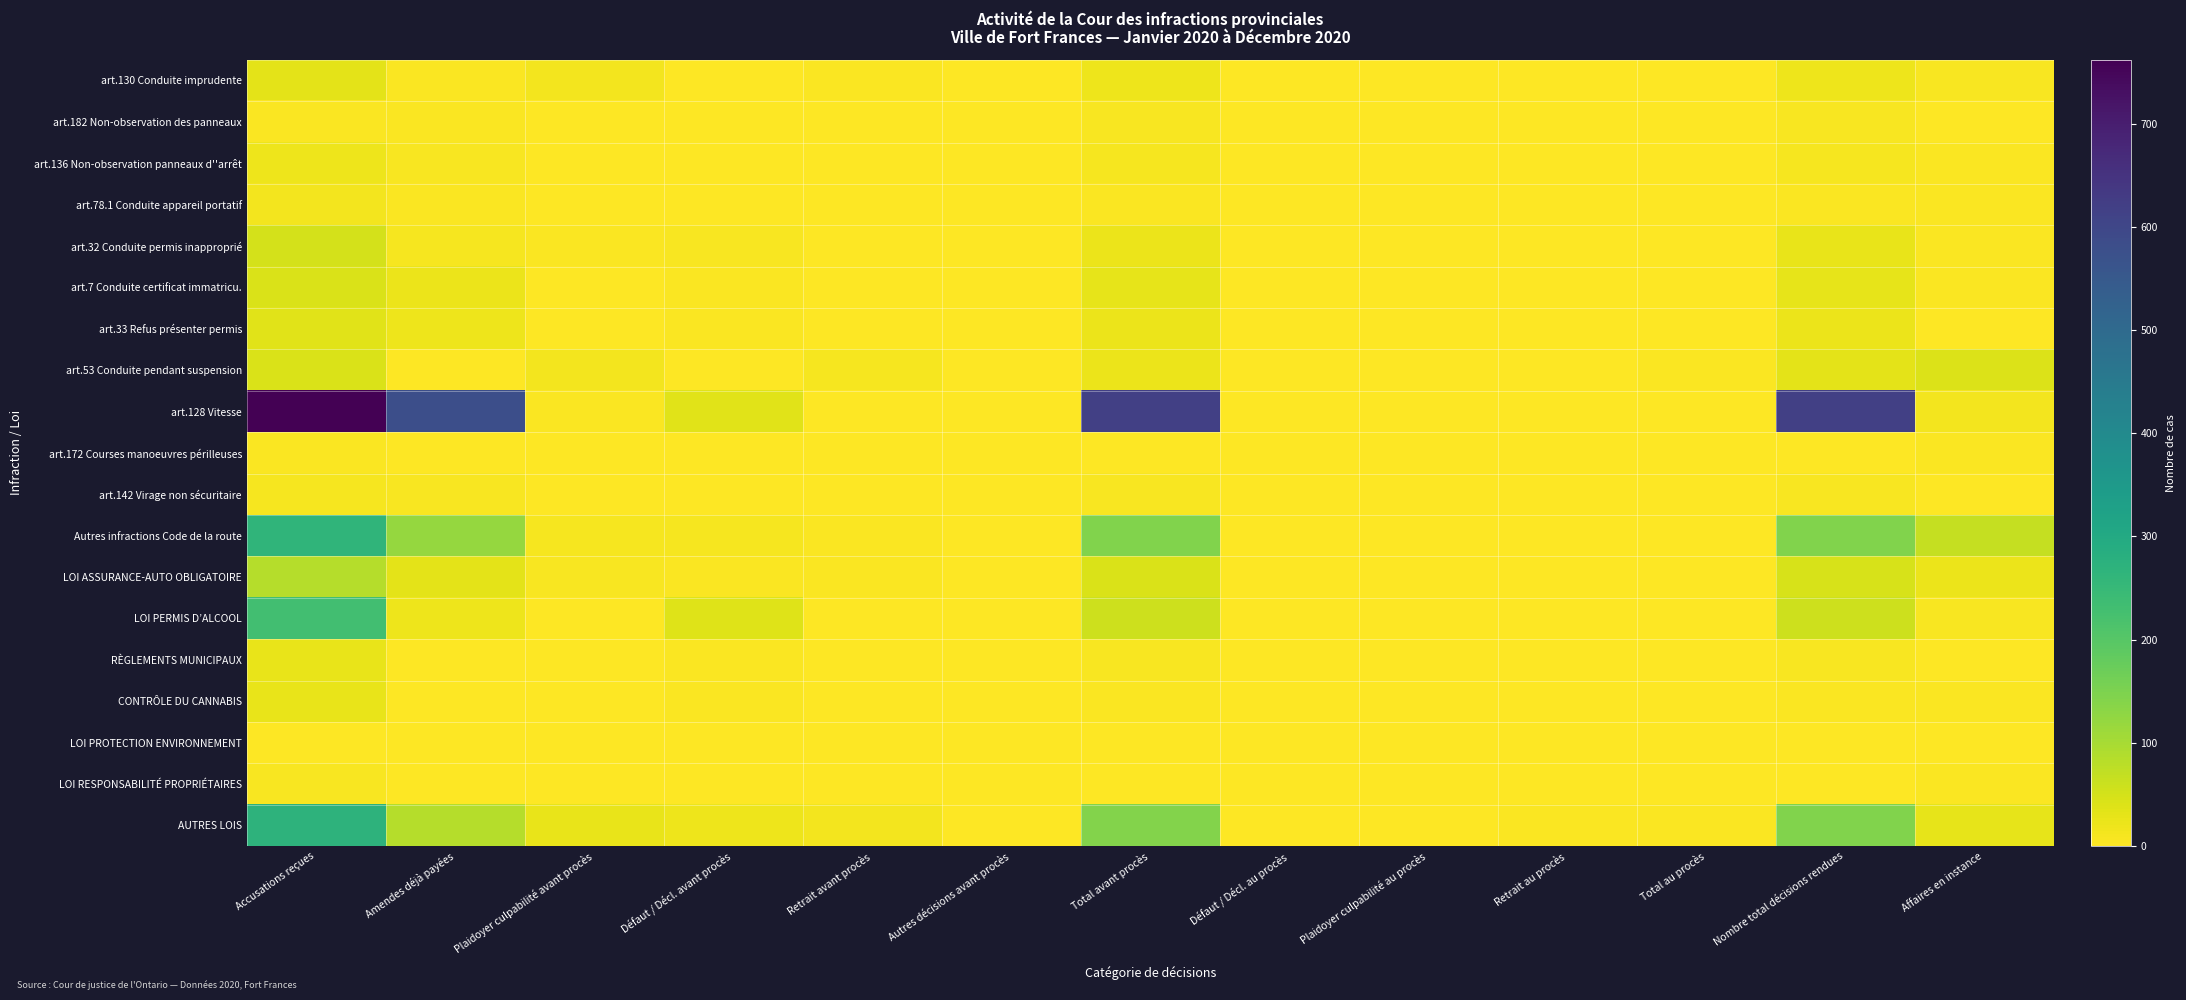

Reading right to left, what are all the values shown in this chart?

art.130 Conduite imprudente: Affaires en instance=6	Nombre total décisions rendues=19	Total au procès=0	Retrait au procès=0	Plaidoyer culpabilité au procès=0	Défaut / Décl. au procès=0	Total avant procès=19	Autres décisions avant procès=0	Retrait avant procès=3	Défaut / Décl. avant procès=1	Plaidoyer culpabilité avant procès=12	Amendes déjà payées=3	Accusations reçues=30
art.182 Non-observation des panneaux: Affaires en instance=0	Nombre total décisions rendues=7	Total au procès=1	Retrait au procès=0	Plaidoyer culpabilité au procès=1	Défaut / Décl. au procès=0	Total avant procès=6	Autres décisions avant procès=0	Retrait avant procès=0	Défaut / Décl. avant procès=0	Plaidoyer culpabilité avant procès=2	Amendes déjà payées=4	Accusations reçues=5
art.136 Non-observation panneaux d''arrêt: Affaires en instance=3	Nombre total décisions rendues=9	Total au procès=0	Retrait au procès=0	Plaidoyer culpabilité au procès=0	Défaut / Décl. au procès=0	Total avant procès=9	Autres décisions avant procès=0	Retrait avant procès=0	Défaut / Décl. avant procès=1	Plaidoyer culpabilité avant procès=0	Amendes déjà payées=8	Accusations reçues=18
art.78.1 Conduite appareil portatif: Affaires en instance=3	Nombre total décisions rendues=5	Total au procès=0	Retrait au procès=0	Plaidoyer culpabilité au procès=0	Défaut / Décl. au procès=0	Total avant procès=5	Autres décisions avant procès=0	Retrait avant procès=0	Défaut / Décl. avant procès=0	Plaidoyer culpabilité avant procès=1	Amendes déjà payées=4	Accusations reçues=12
art.32 Conduite permis inapproprié: Affaires en instance=3	Nombre total décisions rendues=24	Total au procès=1	Retrait au procès=0	Plaidoyer culpabilité au procès=1	Défaut / Décl. au procès=0	Total avant procès=23	Autres décisions avant procès=0	Retrait avant procès=1	Défaut / Décl. avant procès=8	Plaidoyer culpabilité avant procès=3	Amendes déjà payées=11	Accusations reçues=50
art.7 Conduite certificat immatricu.: Affaires en instance=5	Nombre total décisions rendues=29	Total au procès=0	Retrait au procès=0	Plaidoyer culpabilité au procès=0	Défaut / Décl. au procès=0	Total avant procès=29	Autres décisions avant procès=1	Retrait avant procès=1	Défaut / Décl. avant procès=4	Plaidoyer culpabilité avant procès=2	Amendes déjà payées=21	Accusations reçues=44
art.33 Refus présenter permis: Affaires en instance=0	Nombre total décisions rendues=21	Total au procès=0	Retrait au procès=0	Plaidoyer culpabilité au procès=0	Défaut / Décl. au procès=0	Total avant procès=21	Autres décisions avant procès=0	Retrait avant procès=0	Défaut / Décl. avant procès=3	Plaidoyer culpabilité avant procès=0	Amendes déjà payées=18	Accusations reçues=33
art.53 Conduite pendant suspension: Affaires en instance=40	Nombre total décisions rendues=30	Total au procès=3	Retrait au procès=1	Plaidoyer culpabilité au procès=2	Défaut / Décl. au procès=0	Total avant procès=23	Autres décisions avant procès=0	Retrait avant procès=10	Défaut / Décl. avant procès=0	Plaidoyer culpabilité avant procès=13	Amendes déjà payées=0	Accusations reçues=44
art.128 Vitesse: Affaires en instance=14	Nombre total décisions rendues=619	Total au procès=2	Retrait au procès=0	Plaidoyer culpabilité au procès=0	Défaut / Décl. au procès=0	Total avant procès=617	Autres décisions avant procès=0	Retrait avant procès=1	Défaut / Décl. avant procès=33	Plaidoyer culpabilité avant procès=5	Amendes déjà payées=578	Accusations reçues=762
art.172 Courses manoeuvres périlleuses: Affaires en instance=4	Nombre total décisions rendues=1	Total au procès=0	Retrait au procès=0	Plaidoyer culpabilité au procès=0	Défaut / Décl. au procès=0	Total avant procès=1	Autres décisions avant procès=0	Retrait avant procès=1	Défaut / Décl. avant procès=0	Plaidoyer culpabilité avant procès=0	Amendes déjà payées=0	Accusations reçues=5
art.142 Virage non sécuritaire: Affaires en instance=0	Nombre total décisions rendues=7	Total au procès=0	Retrait au procès=0	Plaidoyer culpabilité au procès=0	Défaut / Décl. au procès=0	Total avant procès=7	Autres décisions avant procès=0	Retrait avant procès=1	Défaut / Décl. avant procès=0	Plaidoyer culpabilité avant procès=0	Amendes déjà payées=6	Accusations reçues=10
Autres infractions Code de la route: Affaires en instance=66	Nombre total décisions rendues=144	Total au procès=1	Retrait au procès=1	Plaidoyer culpabilité au procès=0	Défaut / Décl. au procès=0	Total avant procès=143	Autres décisions avant procès=0	Retrait avant procès=4	Défaut / Décl. avant procès=9	Plaidoyer culpabilité avant procès=9	Amendes déjà payées=121	Accusations reçues=264
LOI ASSURANCE-AUTO OBLIGATOIRE: Affaires en instance=22	Nombre total décisions rendues=47	Total au procès=0	Retrait au procès=0	Plaidoyer culpabilité au procès=0	Défaut / Décl. au procès=0	Total avant procès=44	Autres décisions avant procès=0	Retrait avant procès=3	Défaut / Décl. avant procès=5	Plaidoyer culpabilité avant procès=6	Amendes déjà payées=30	Accusations reçues=84
LOI PERMIS D’ALCOOL: Affaires en instance=8	Nombre total décisions rendues=59	Total au procès=1	Retrait au procès=1	Plaidoyer culpabilité au procès=0	Défaut / Décl. au procès=0	Total avant procès=58	Autres décisions avant procès=0	Retrait avant procès=0	Défaut / Décl. avant procès=37	Plaidoyer culpabilité avant procès=2	Amendes déjà payées=19	Accusations reçues=232
RÈGLEMENTS MUNICIPAUX: Affaires en instance=0	Nombre total décisions rendues=7	Total au procès=1	Retrait au procès=1	Plaidoyer culpabilité au procès=0	Défaut / Décl. au procès=0	Total avant procès=6	Autres décisions avant procès=0	Retrait avant procès=0	Défaut / Décl. avant procès=3	Plaidoyer culpabilité avant procès=1	Amendes déjà payées=2	Accusations reçues=26
CONTRÔLE DU CANNABIS: Affaires en instance=3	Nombre total décisions rendues=4	Total au procès=0	Retrait au procès=0	Plaidoyer culpabilité au procès=0	Défaut / Décl. au procès=0	Total avant procès=4	Autres décisions avant procès=0	Retrait avant procès=0	Défaut / Décl. avant procès=3	Plaidoyer culpabilité avant procès=0	Amendes déjà payées=1	Accusations reçues=24
LOI PROTECTION ENVIRONNEMENT: Affaires en instance=0	Nombre total décisions rendues=1	Total au procès=0	Retrait au procès=0	Plaidoyer culpabilité au procès=0	Défaut / Décl. au procès=0	Total avant procès=1	Autres décisions avant procès=0	Retrait avant procès=0	Défaut / Décl. avant procès=0	Plaidoyer culpabilité avant procès=0	Amendes déjà payées=1	Accusations reçues=2
LOI RESPONSABILITÉ PROPRIÉTAIRES: Affaires en instance=4	Nombre total décisions rendues=2	Total au procès=0	Retrait au procès=0	Plaidoyer culpabilité au procès=0	Défaut / Décl. au procès=0	Total avant procès=2	Autres décisions avant procès=0	Retrait avant procès=2	Défaut / Décl. avant procès=0	Plaidoyer culpabilité avant procès=0	Amendes déjà payées=0	Accusations reçues=6
AUTRES LOIS: Affaires en instance=28	Nombre total décisions rendues=145	Total au procès=5	Retrait au procès=3	Plaidoyer culpabilité au procès=2	Défaut / Décl. au procès=0	Total avant procès=140	Autres décisions avant procès=0	Retrait avant procès=12	Défaut / Décl. avant procès=18	Plaidoyer culpabilité avant procès=24	Amendes déjà payées=86	Accusations reçues=268